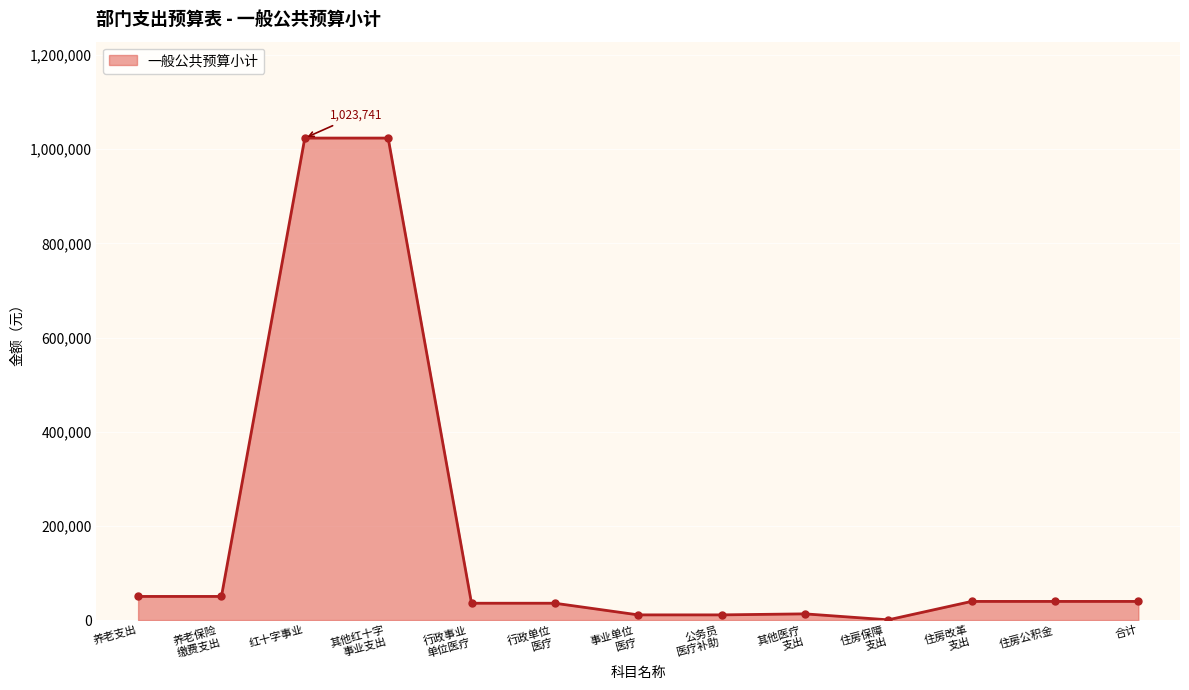

Count the number of data series in this chart.

1